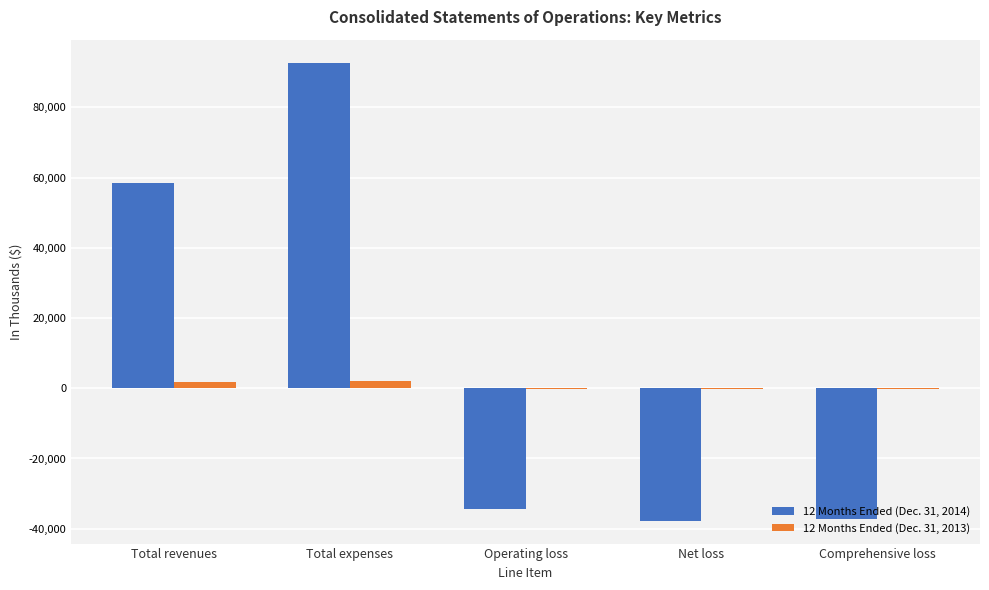

At which category is the sum across all series the highest?

Total expenses